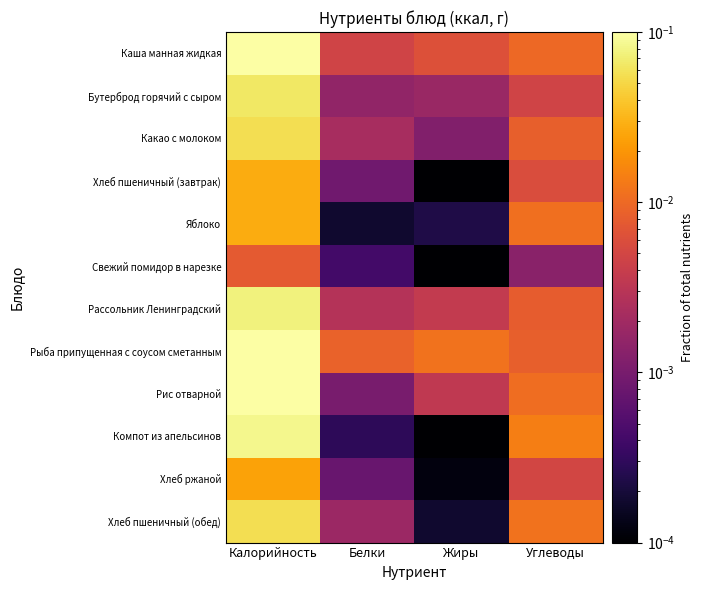

At how many categories does at least one series exceed 0?

4